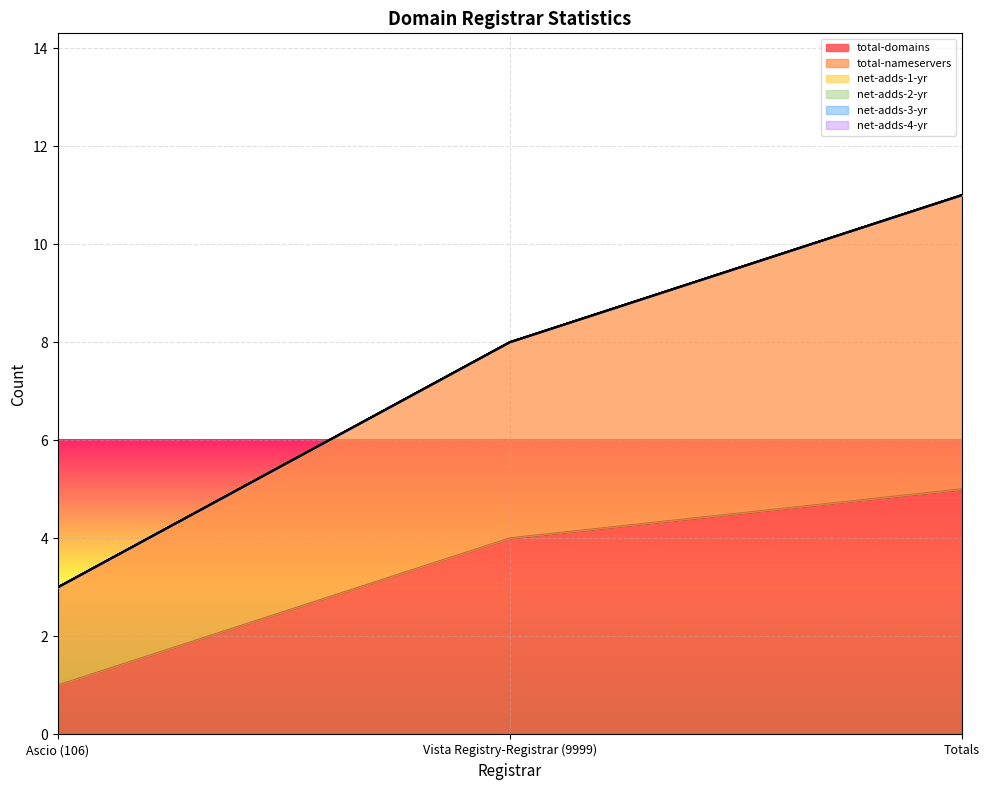

Does the chart display data point markers on the line(s)?

No